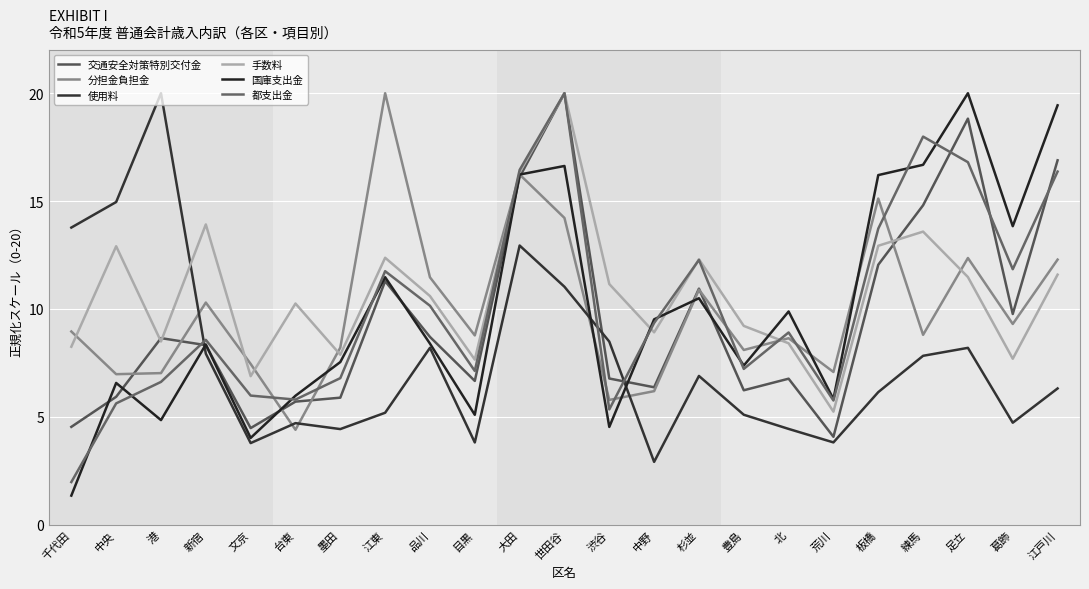

Which series has the largest range (max minus min)?

国庫支出金